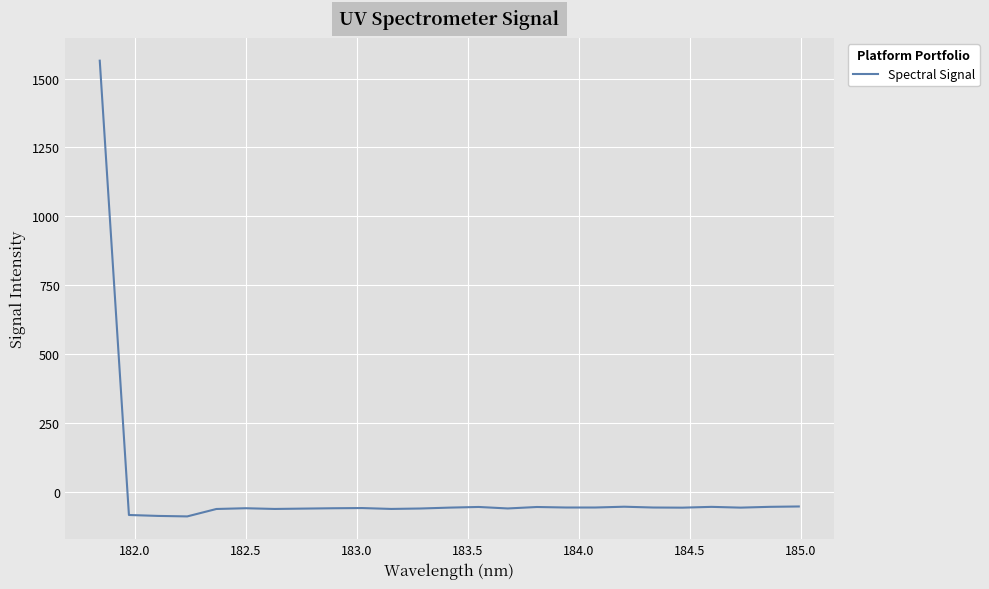

What is the minimum value shown in the chart?

-89.3